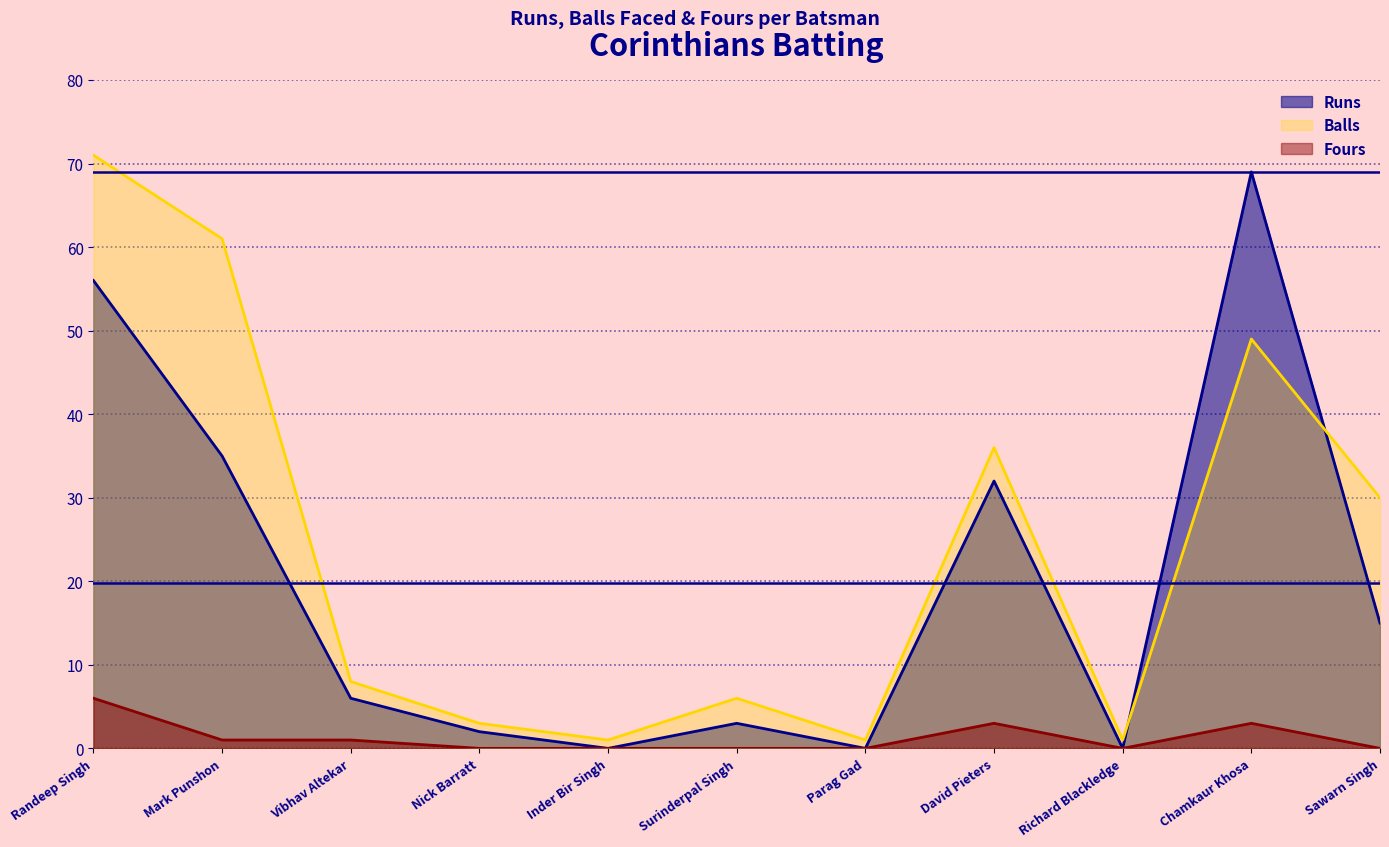

Reading right to left, transcribe all the data shown in this chart.

Runs: Sawarn Singh=15	Chamkaur Khosa=69	Richard Blackledge=0	David Pieters=32	Parag Gad=0	Surinderpal Singh=3	Inder Bir Singh=0	Nick Barratt=2	Vibhav Altekar=6	Mark Punshon=35	Randeep Singh=56
Balls: Sawarn Singh=30	Chamkaur Khosa=49	Richard Blackledge=1	David Pieters=36	Parag Gad=1	Surinderpal Singh=6	Inder Bir Singh=1	Nick Barratt=3	Vibhav Altekar=8	Mark Punshon=61	Randeep Singh=71
Fours: Sawarn Singh=0	Chamkaur Khosa=3	Richard Blackledge=0	David Pieters=3	Parag Gad=0	Surinderpal Singh=0	Inder Bir Singh=0	Nick Barratt=0	Vibhav Altekar=1	Mark Punshon=1	Randeep Singh=6